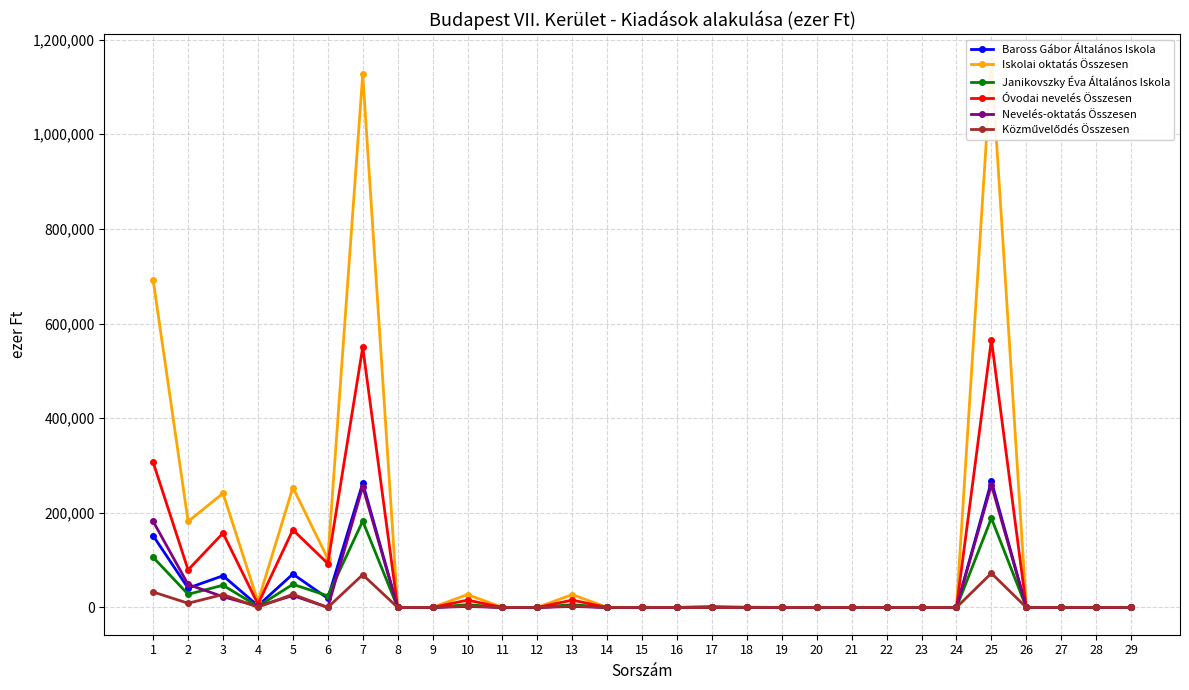

Which has a higher value, 12 or 7?

7